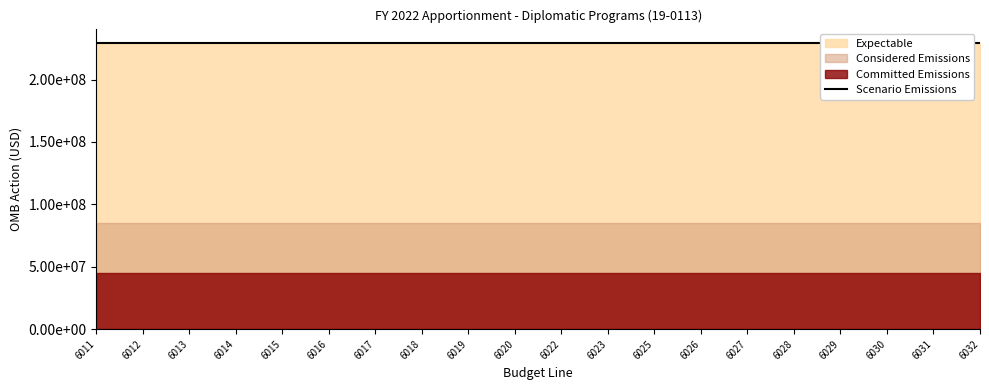

At which category does the chart reach its minimum across all series?

6011